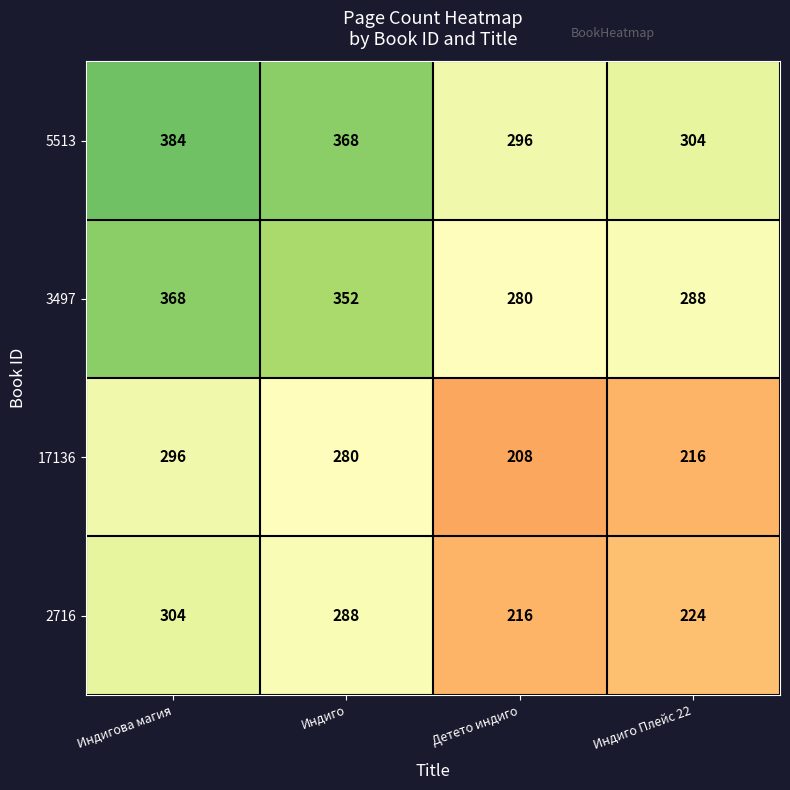

Which category has the lowest value across all series?

Детето индиго